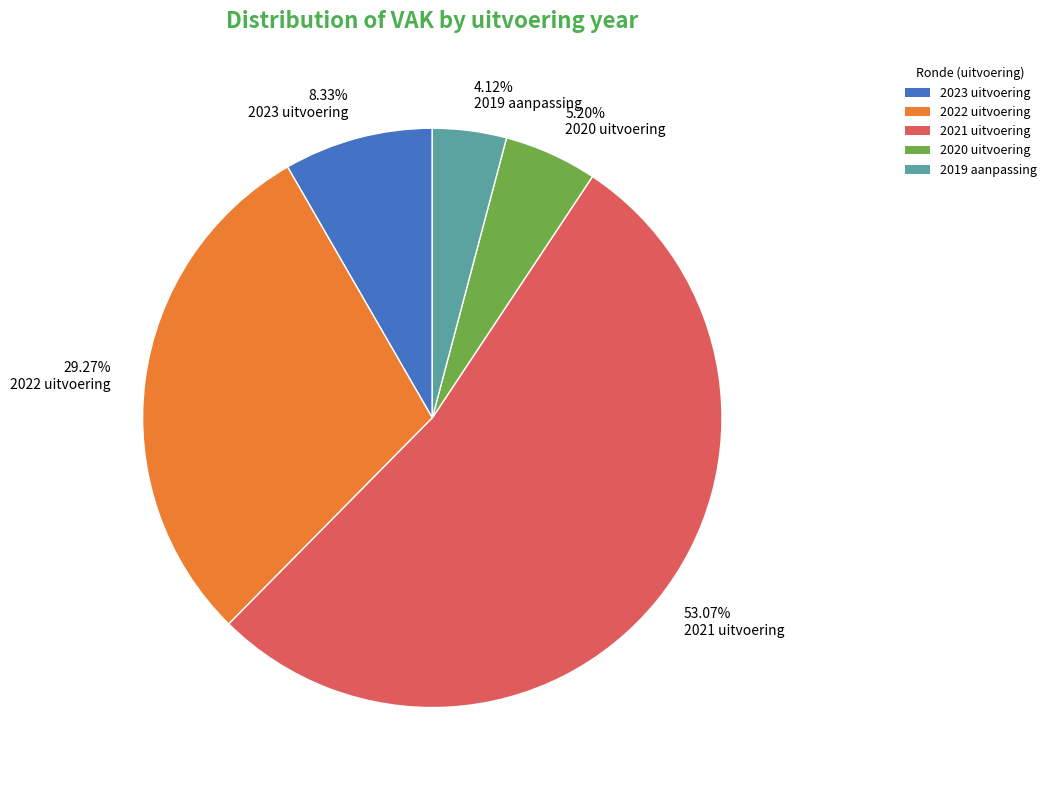

How many slices are in this pie chart?

5